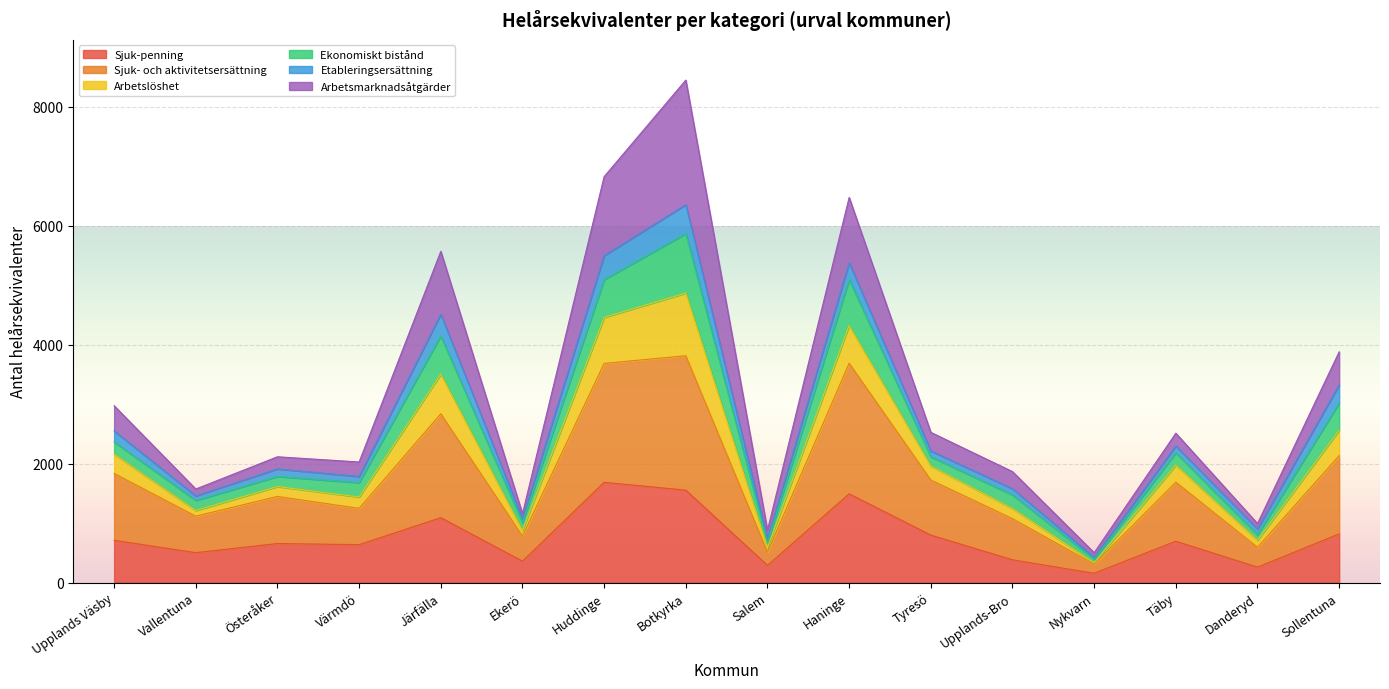

At which category does Sjuk-penning reach its first local peak?

Österåker